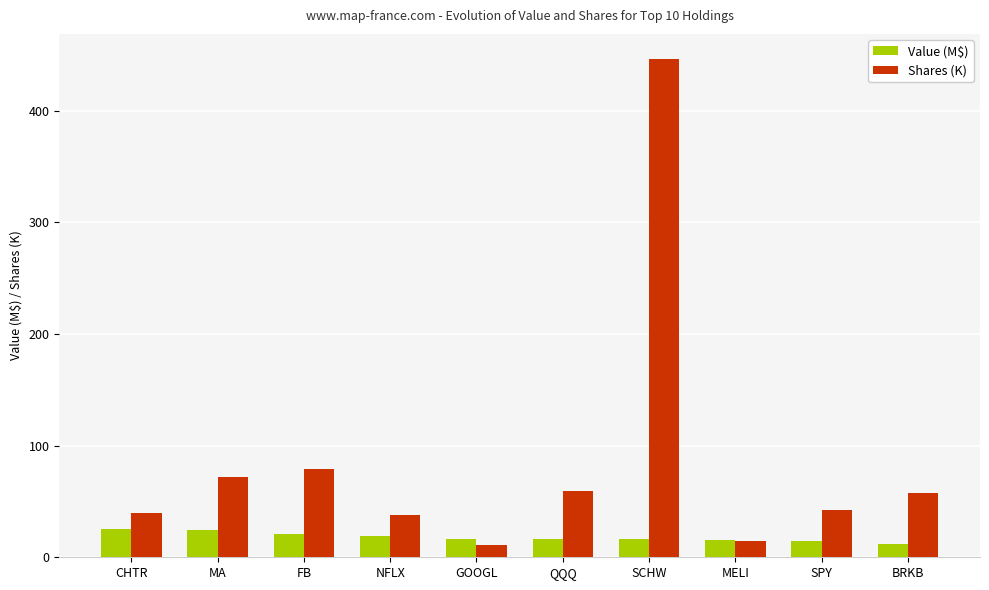

What are all the series names shown in the legend?

Value (M$), Shares (K)